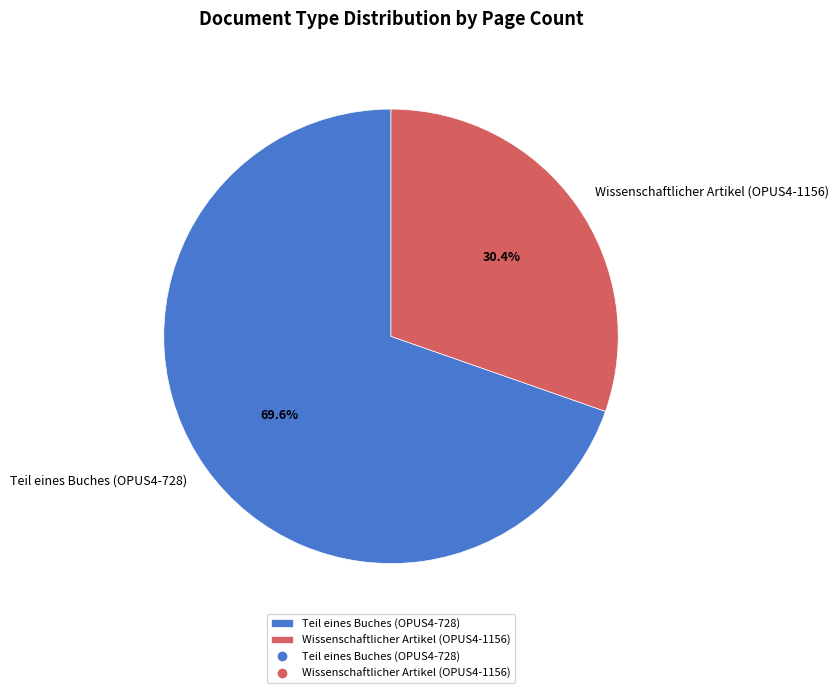

Rank the categories by value from lowest to highest.

Wissenschaftlicher Artikel (OPUS4-1156), Teil eines Buches (OPUS4-728)